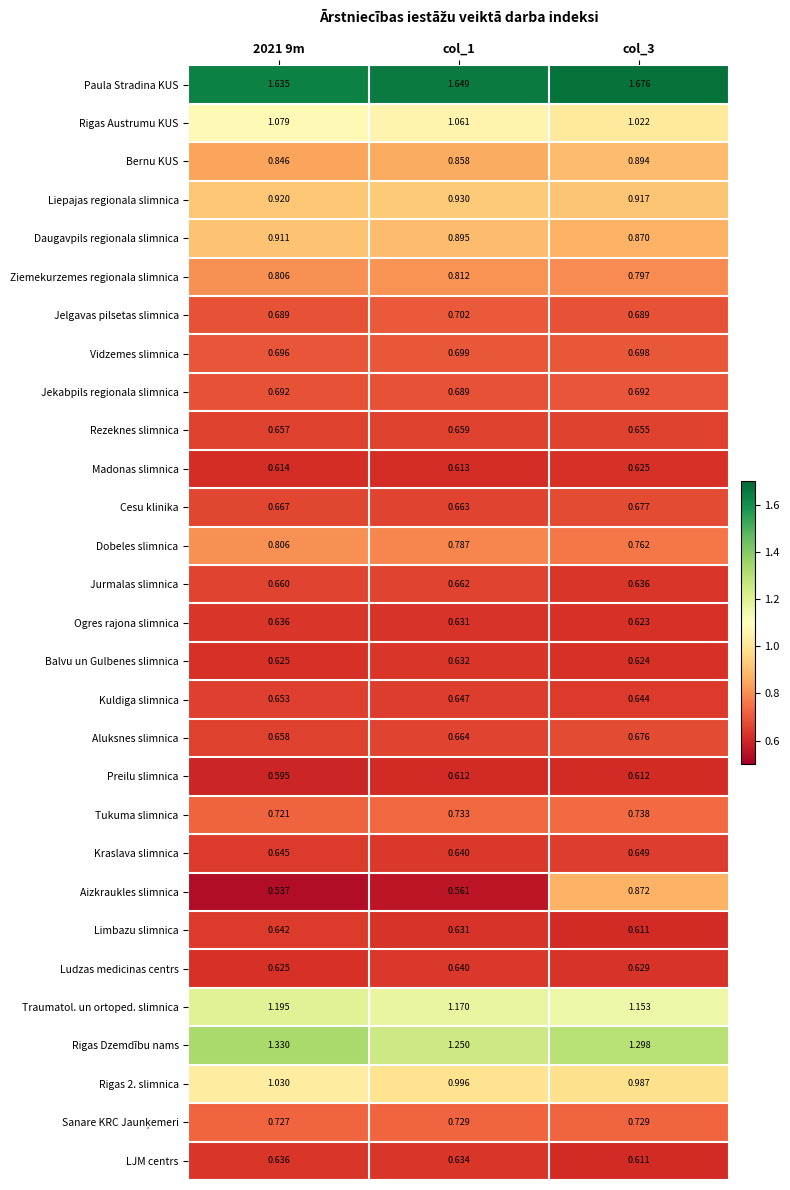

Which series changed the most between 2021 9m and col_1?

Rigas Dzemdību nams